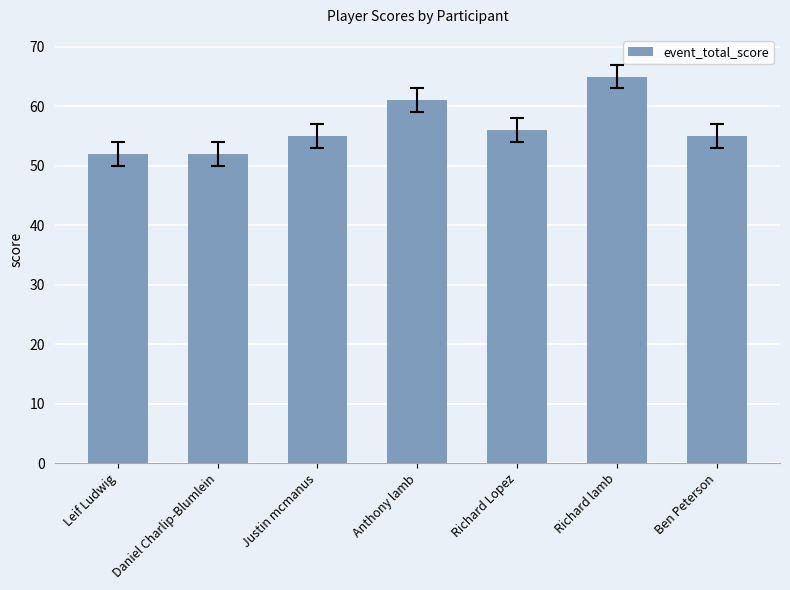

True or false: the data shows 34 at Anthony lamb.

False